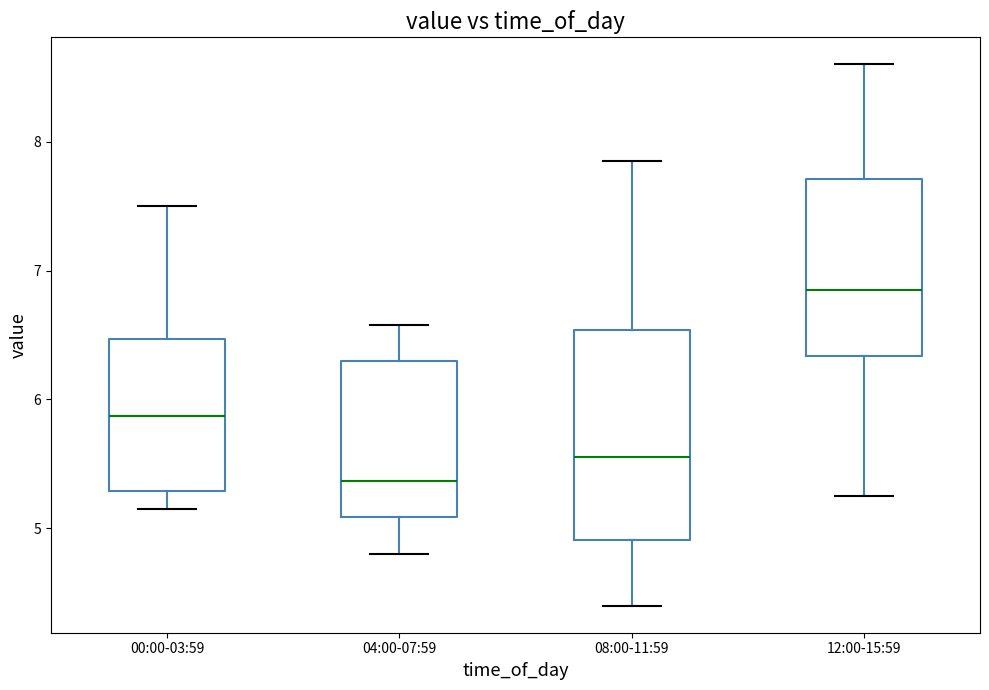

Which box has the lowest median line?

04:00-07:59